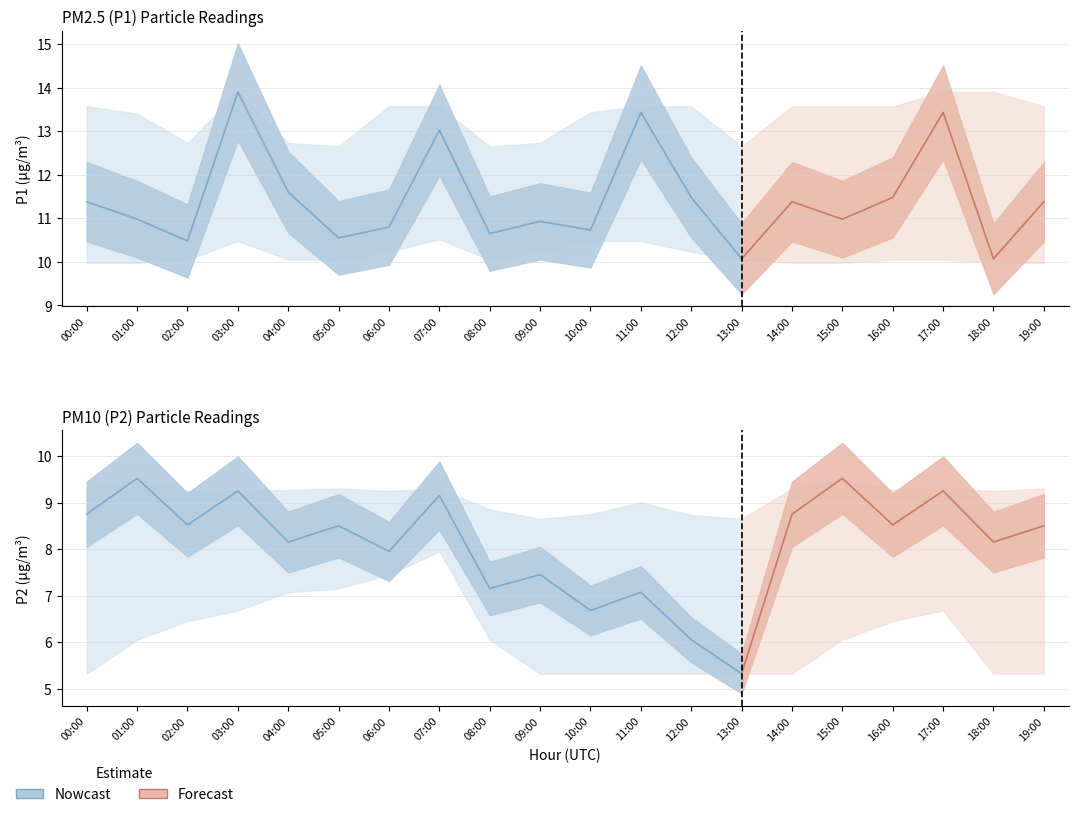

What is the average value of the P2_lower series?

6.1